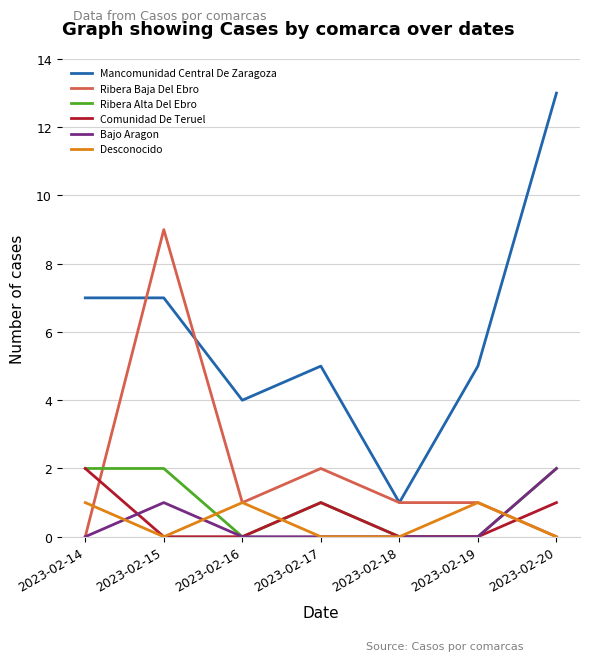

The Ribera Baja Del Ebro series shows 2 at 2023-02-17. True or false?

True